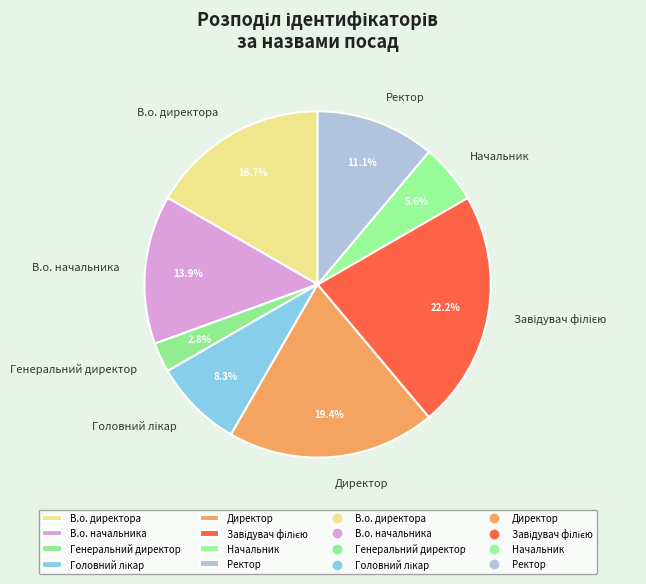

True or false: Ректор accounts for 11% of the total.

True